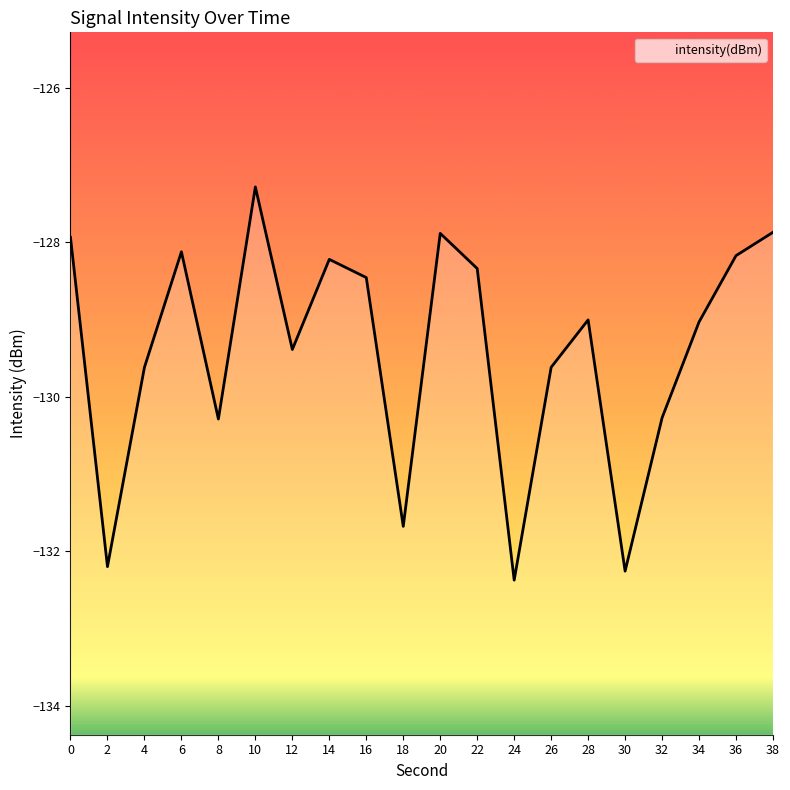

What is the difference between the values at 38 and 30?

4.4